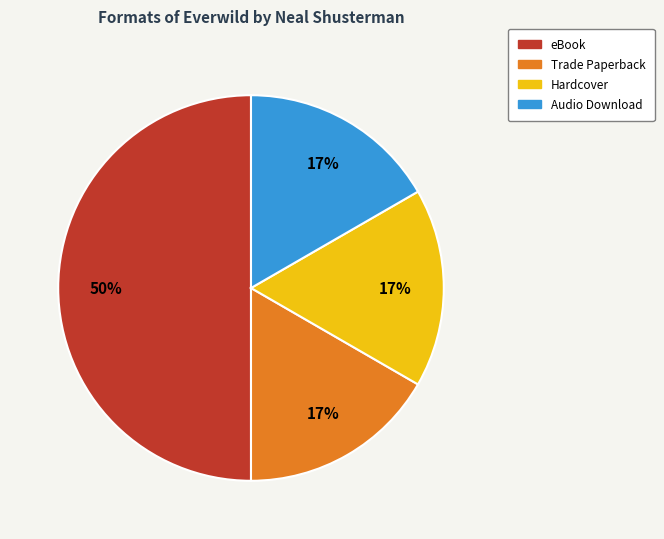

Does Hardcover account for over 50% of the chart?

No